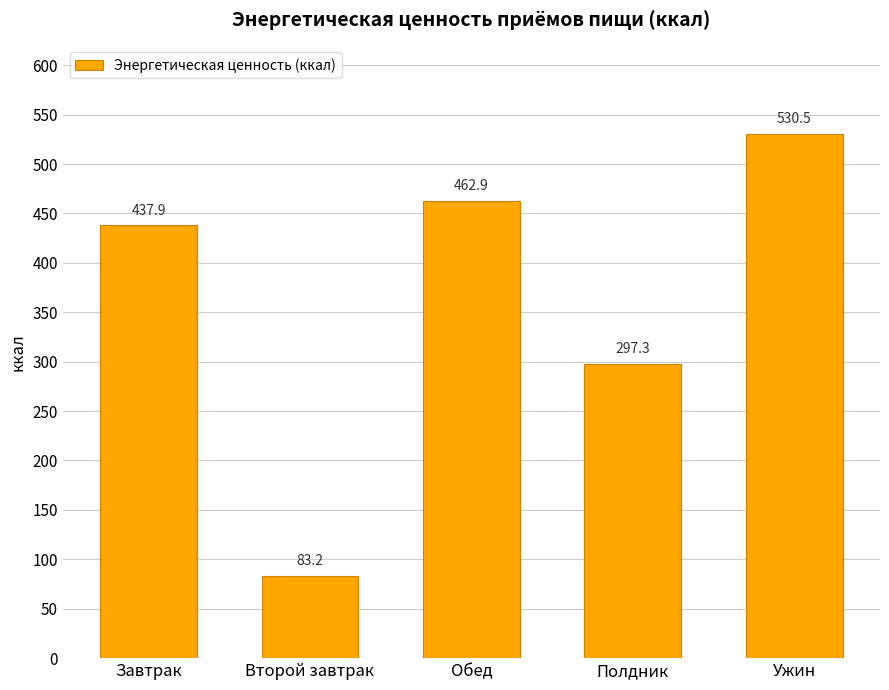

Approximately how many times larger is the value at Обед compared to Второй завтрак?

5.6